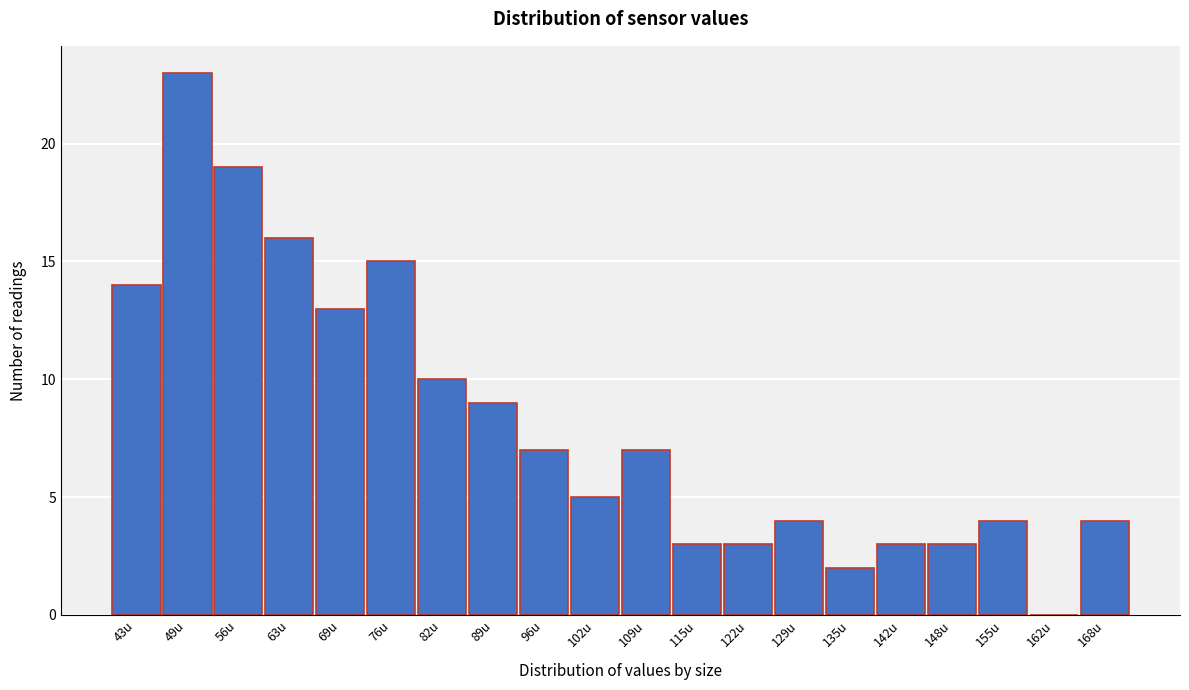

Reading right to left, transcribe all the data shown in this chart.

168u=4	162u=0	155u=4	148u=3	142u=3	135u=2	129u=4	122u=3	115u=3	109u=7	102u=5	96u=7	89u=9	82u=10	76u=15	69u=13	63u=16	56u=19	49u=23	43u=14